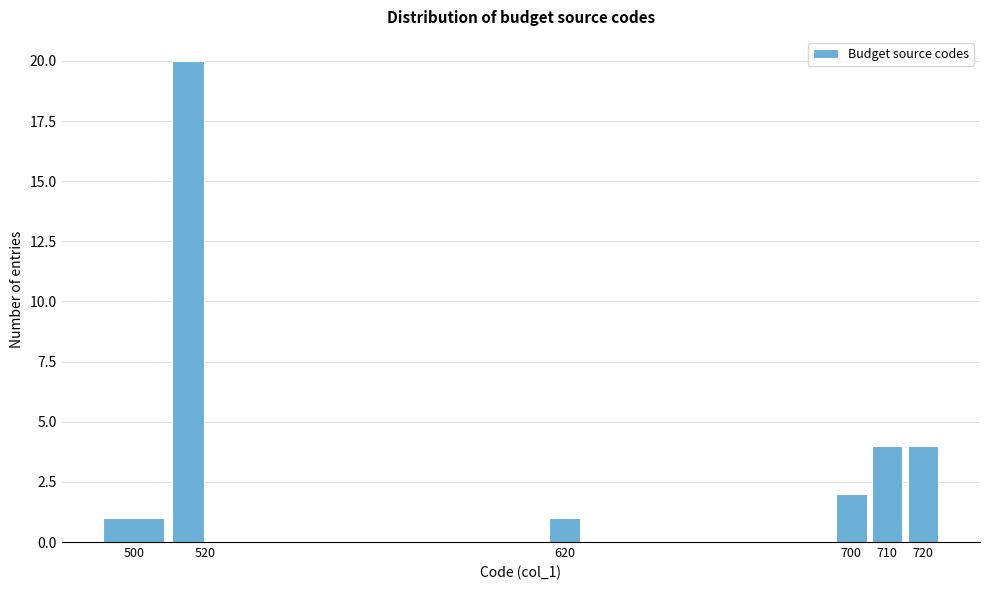

Reading left to right, list every bar in this chart as the range it spans on the x-axis followed by its height. Neither the bar edges nor the heights are printed on the chart, so give them approximately, as read against the axes.

490.0 to 510.0: 1
510.0 to 520.5: 20
520.5 to 615.0: 0
615.0 to 625.0: 1
625.0 to 695.0: 0
695.0 to 705.0: 2
705.0 to 715.0: 4
715.0 to 725.0: 4